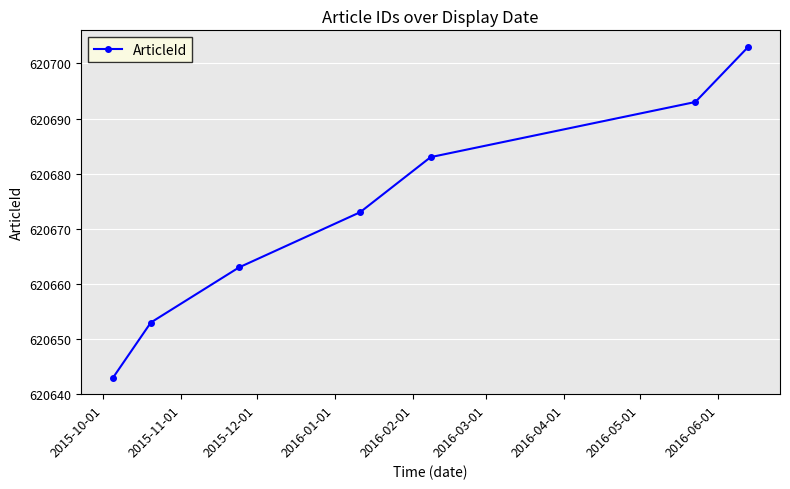

Reading left to right, transcribe all the data shown in this chart.

620643	620653	620663	620673	620683	620693	620703